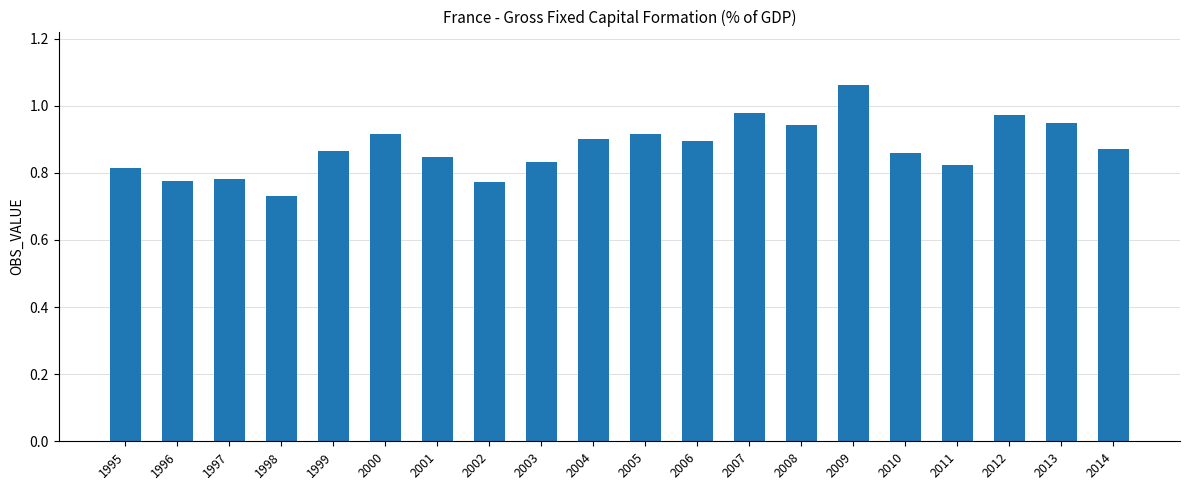

How many bars are there in total?

20